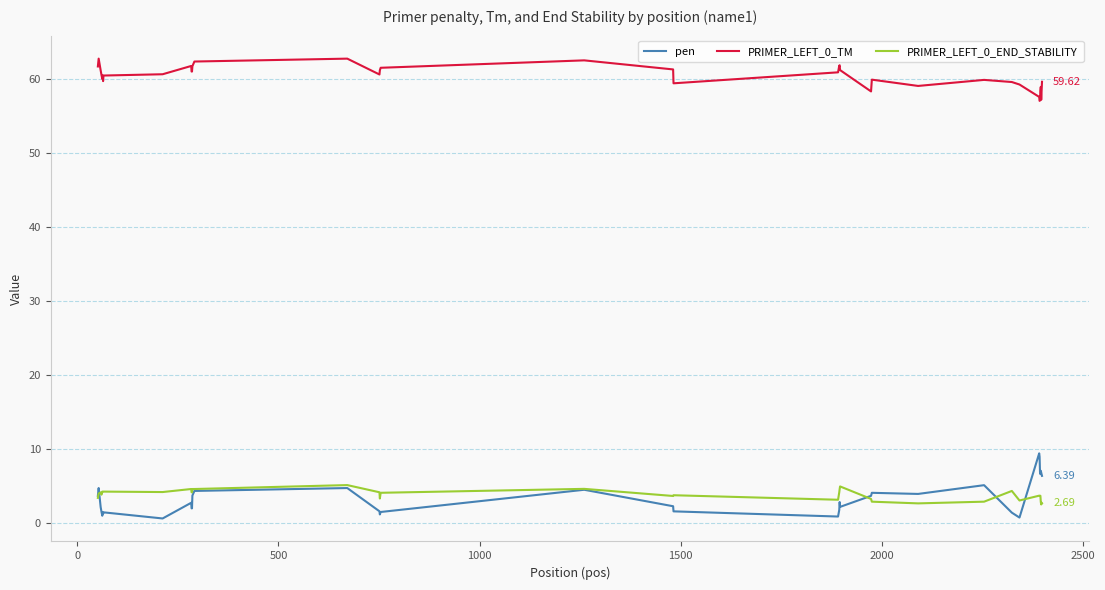

What is the maximum value shown in the chart?

62.7